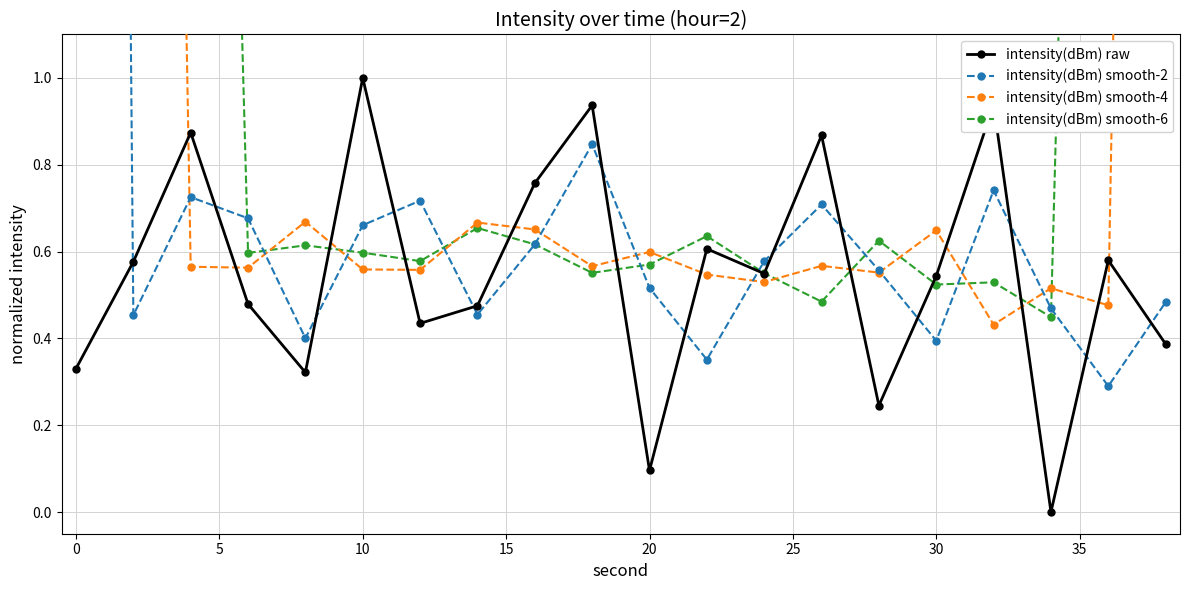

After their last crossing, which series has the higher values: intensity(dBm) smooth-2 or intensity(dBm) raw?

intensity(dBm) smooth-2